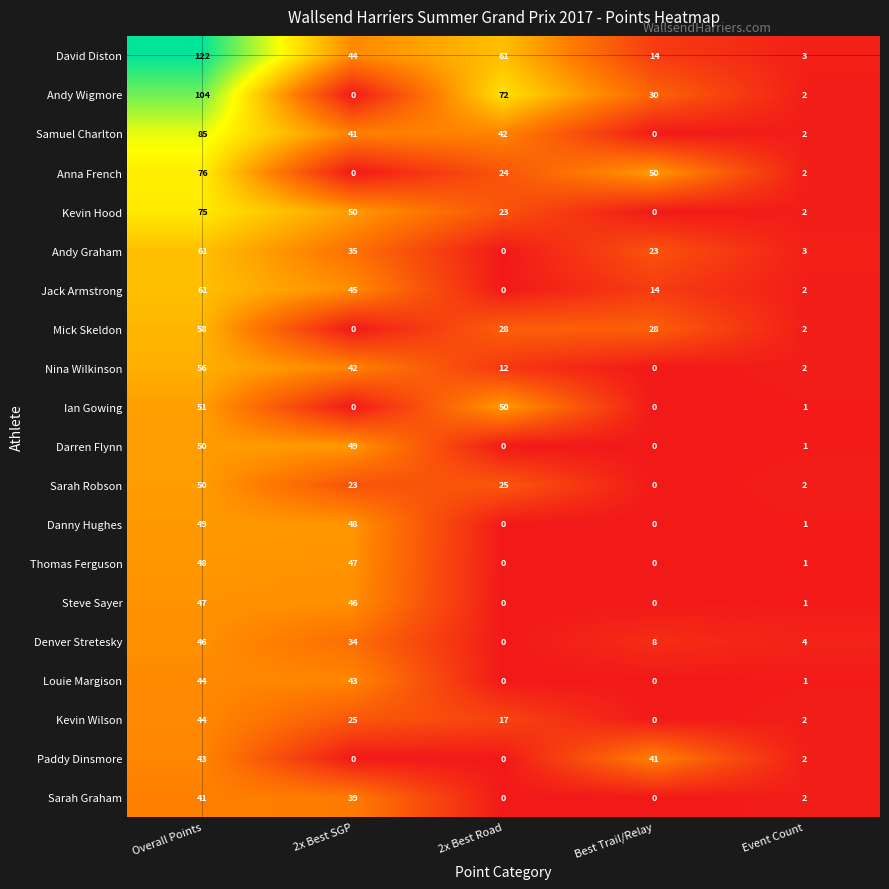

Where is Sarah Graham nearest to the value 20?

Event Count